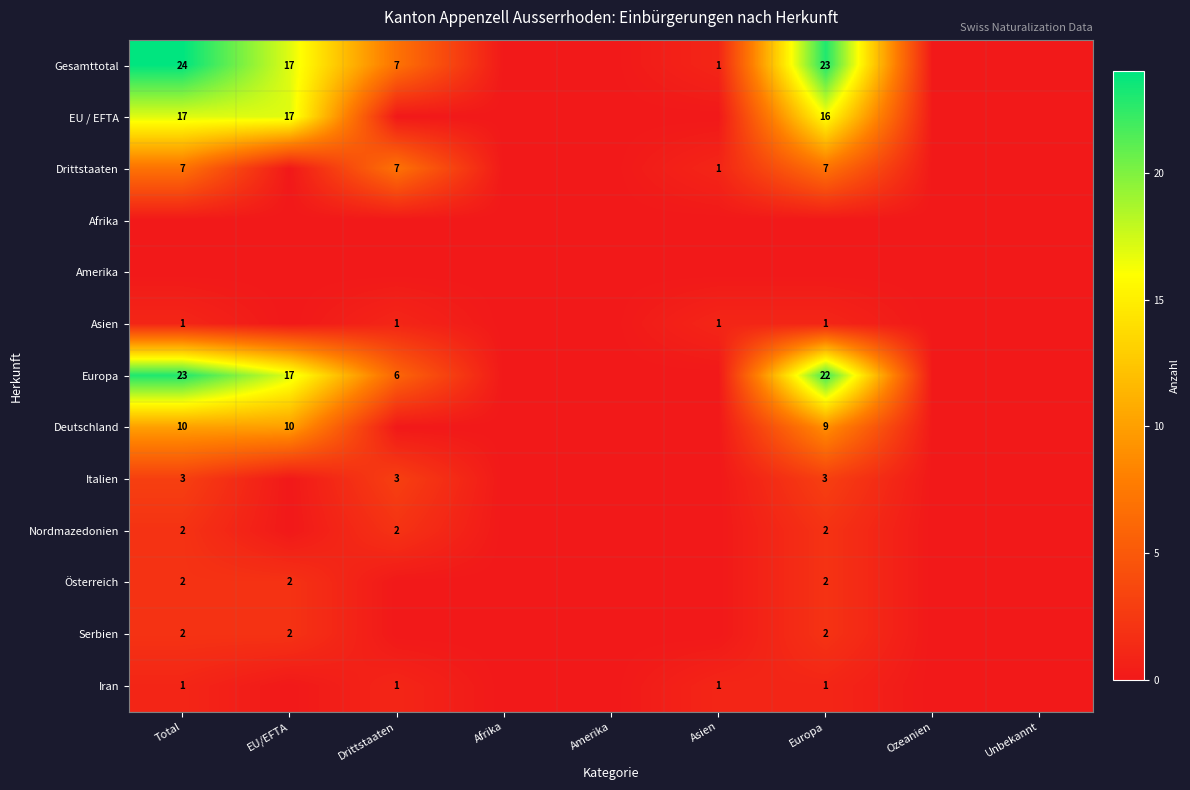

At which category is the sum across all series the highest?

Total